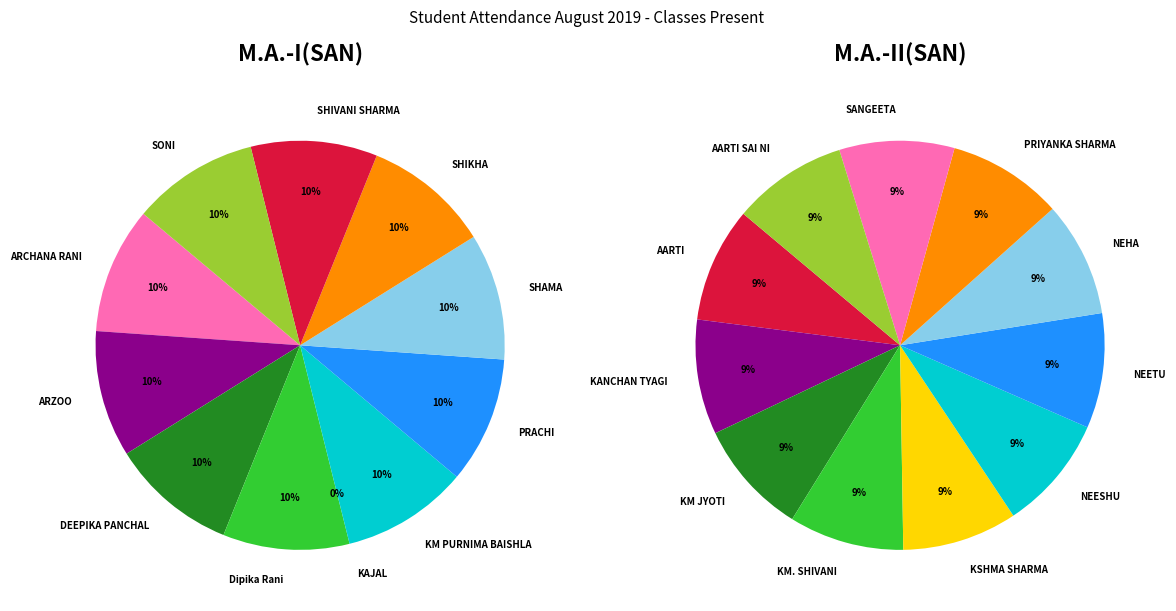

What is the smallest slice in the pie chart?

KAJAL